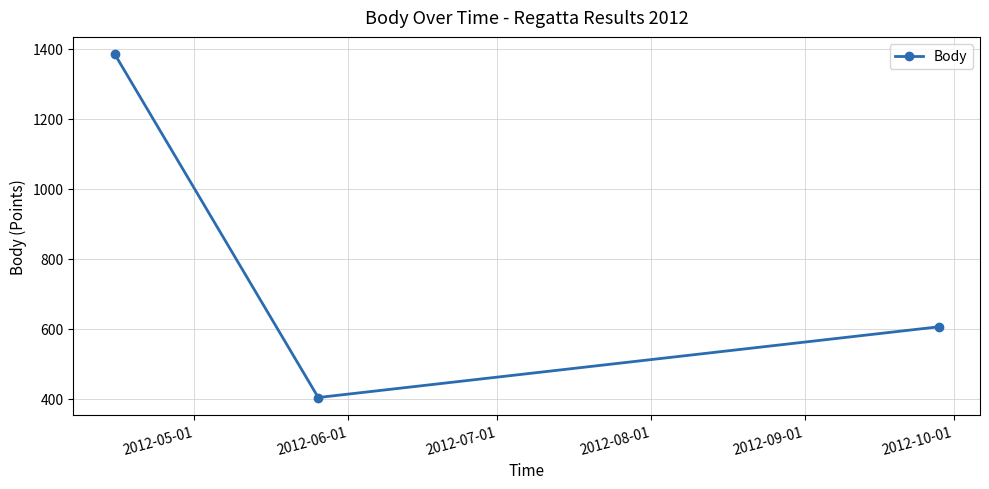

How many data points are less than 606?

1